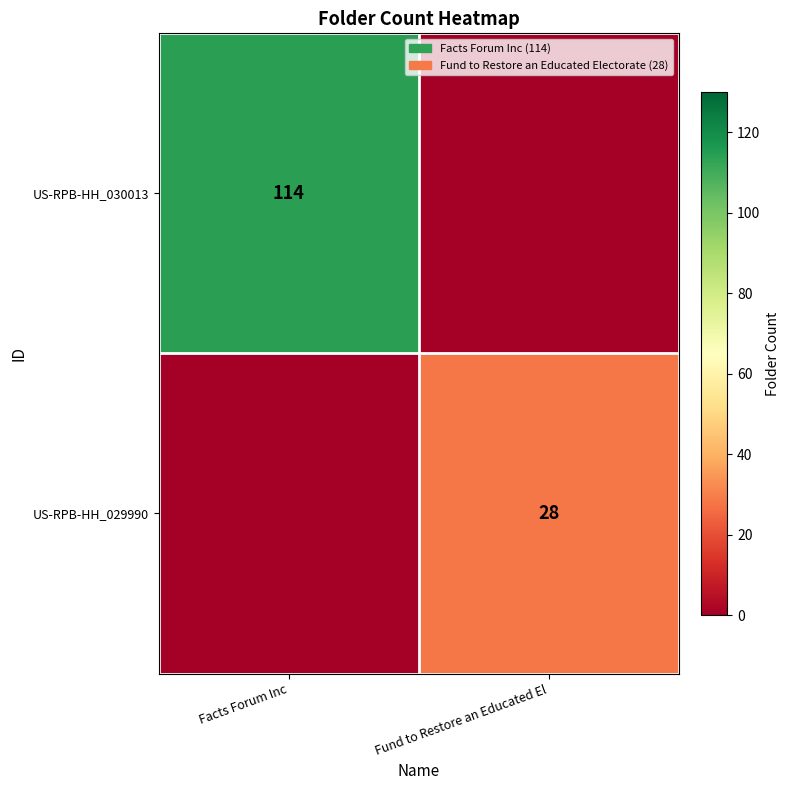

What is the difference between the highest and lowest values at Facts Forum Inc?

114